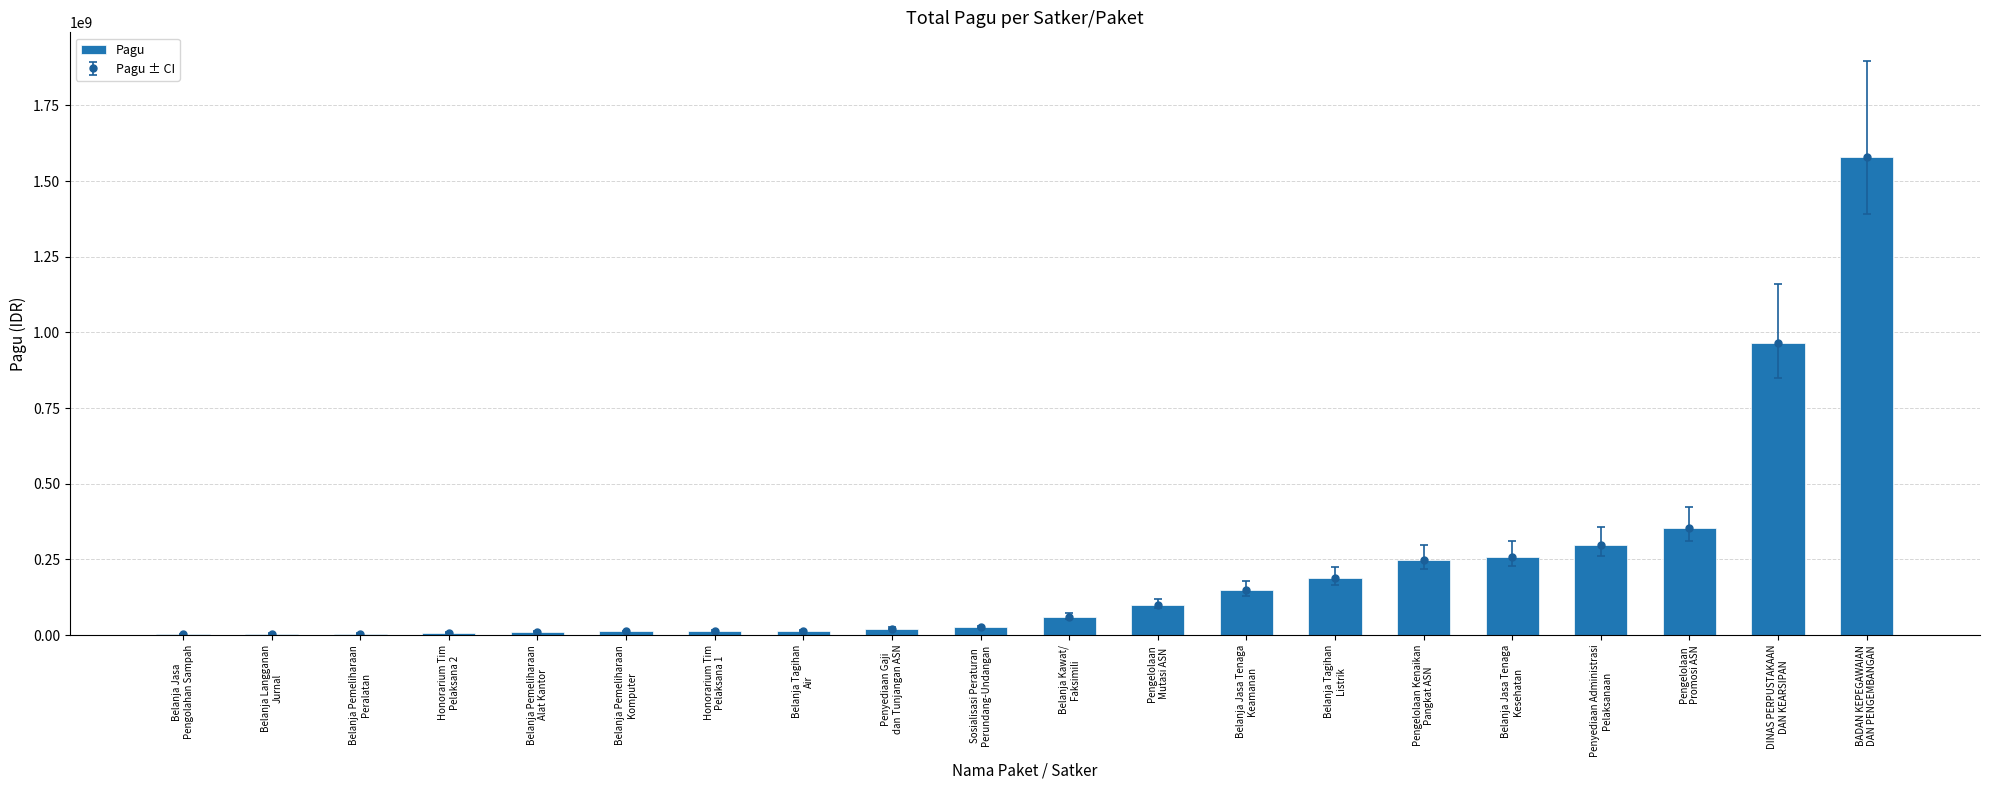

What is the change in value from Sosialisasi Peraturan
Perundang-Undangan to Penyediaan Administrasi
Pelaksanaan?

+272322476